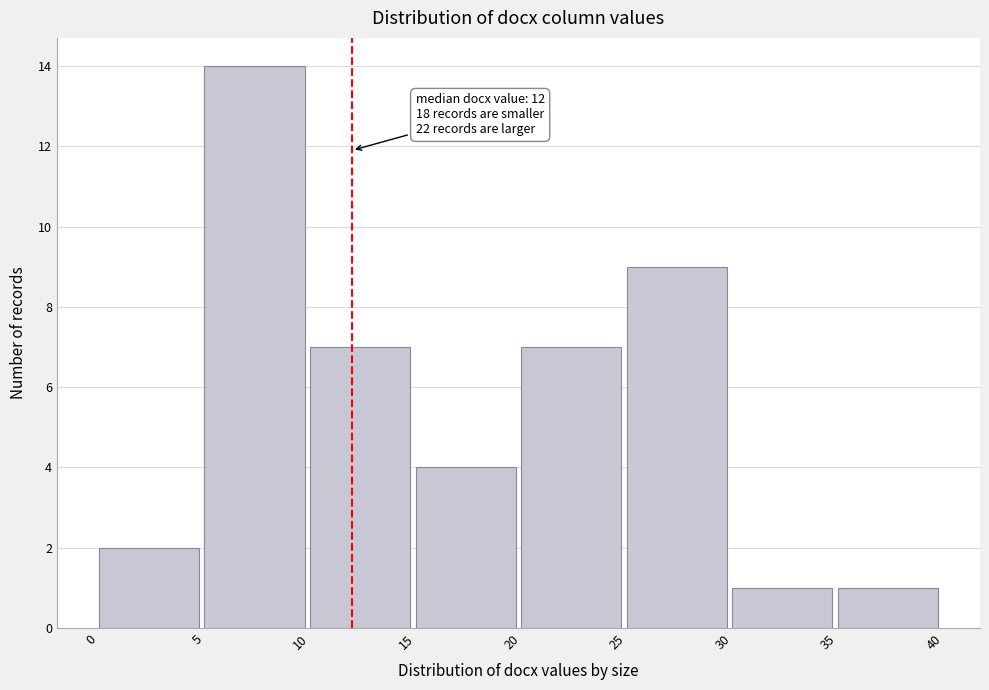

Which range on the x-axis has the tallest bar?

5 to 10